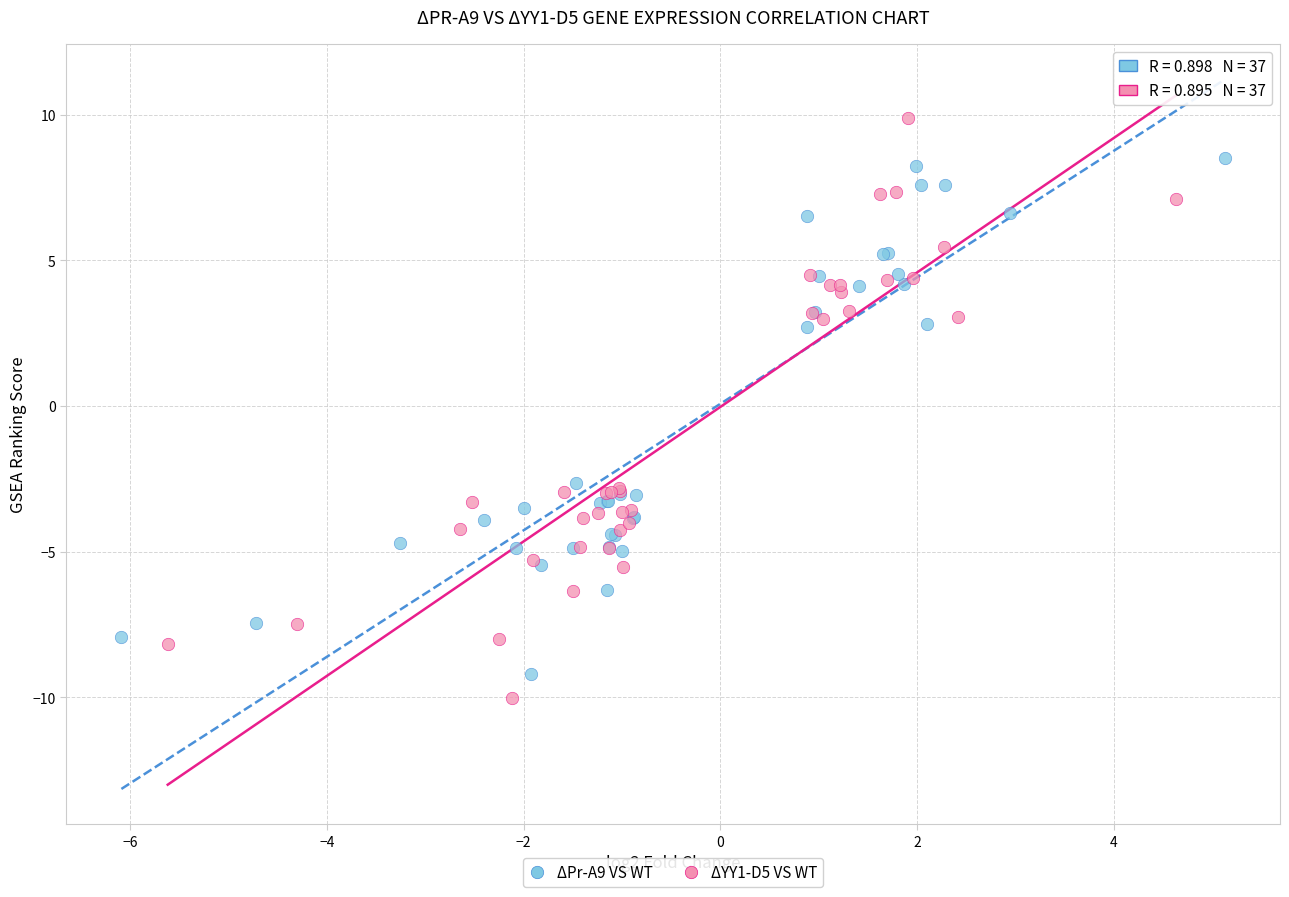

Which series reaches the minimum Y coordinate?

ΔYY1-D5 VS WT